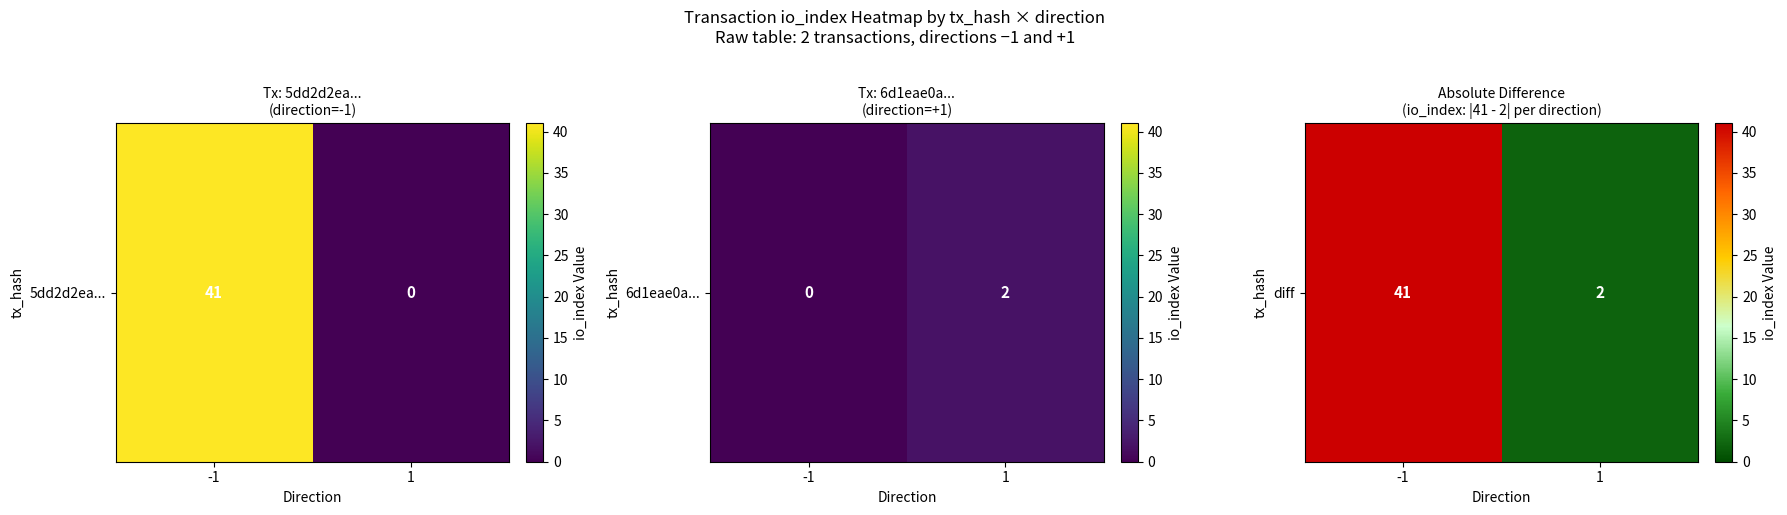

Rank the categories by value from lowest to highest.

1, -1